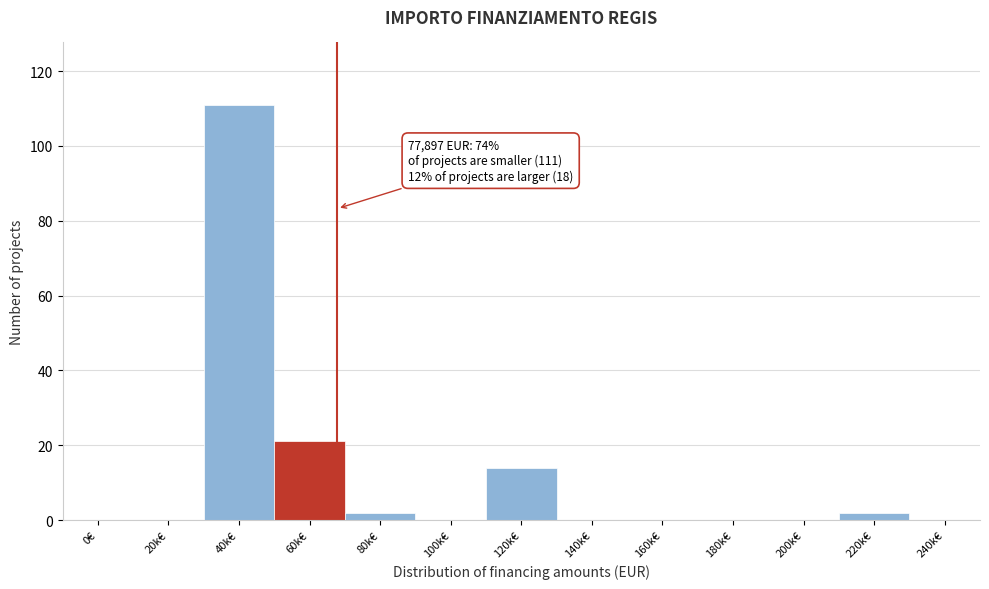

Reading left to right, what are all the values shown in this chart?

0€=0	20k€=0	40k€=111	60k€=21	80k€=2	100k€=0	120k€=14	140k€=0	160k€=0	180k€=0	200k€=0	220k€=2	240k€=0